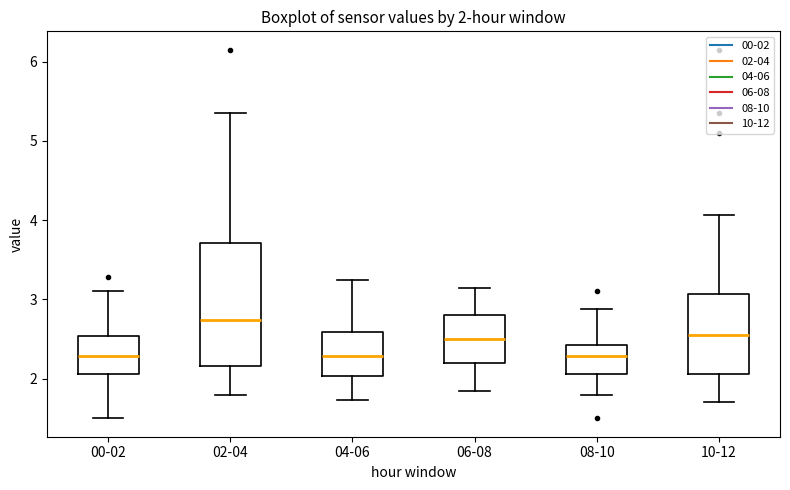

Which box is the tallest, from its lower edge to its upper edge?

02-04